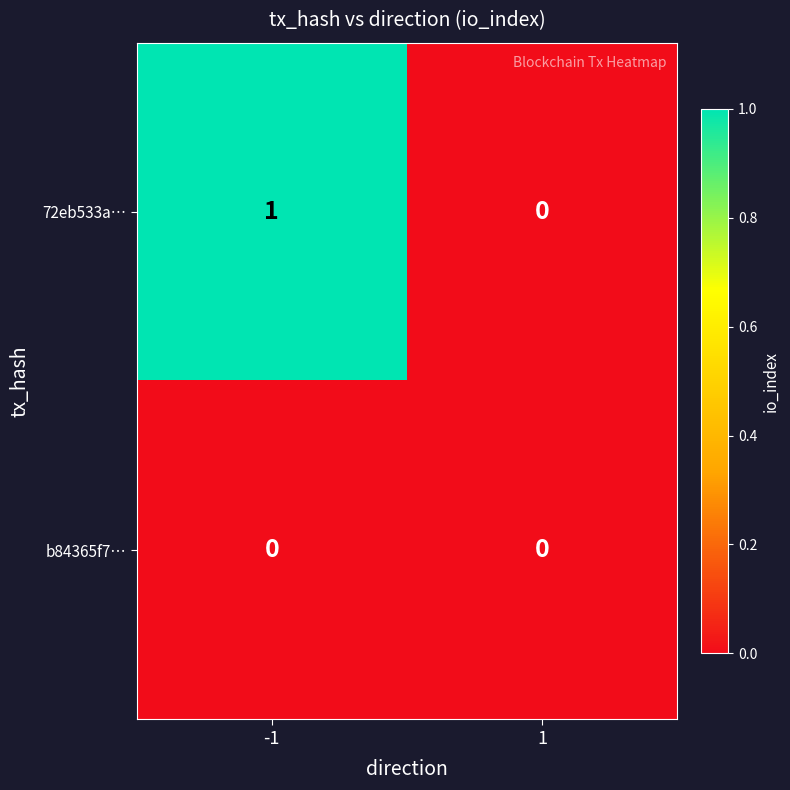

Between -1 and 1, which series saw the biggest shift?

72eb533a…